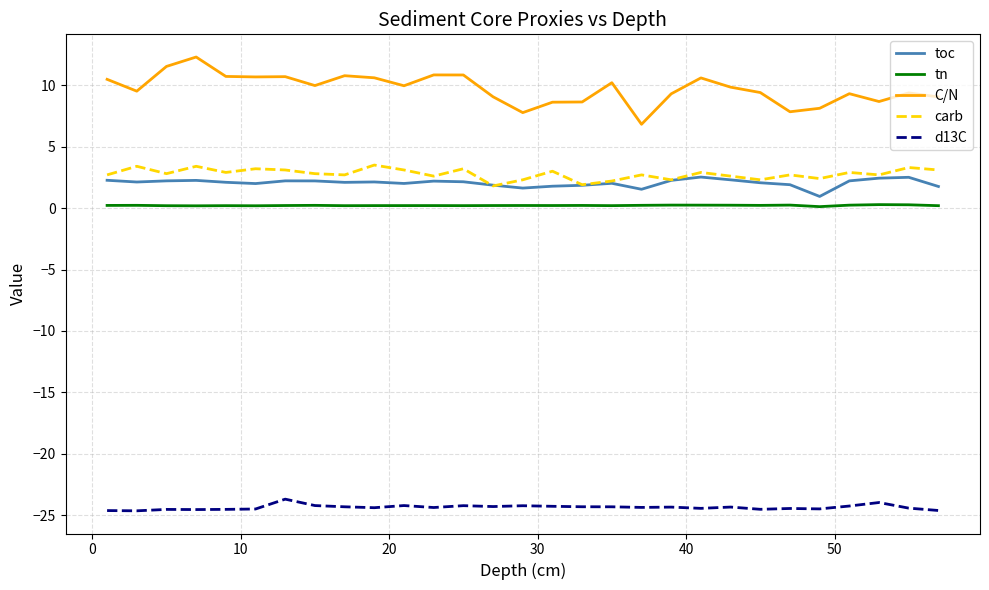

True or false: C/N and tn intersect in this chart.

False